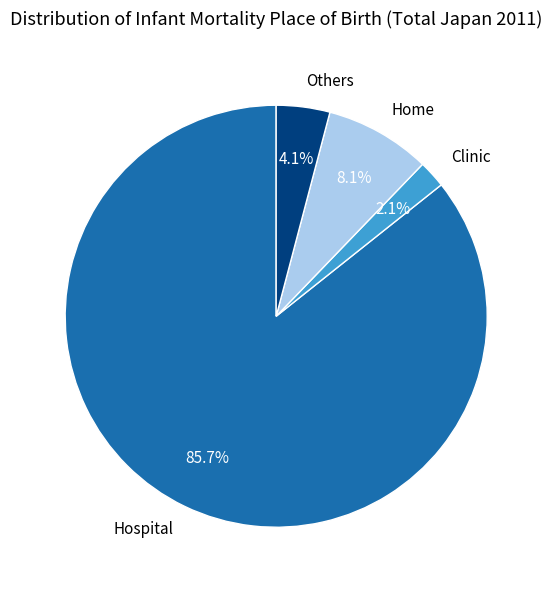

Approximately how many times larger is the value at Home compared to Hospital?

0.1